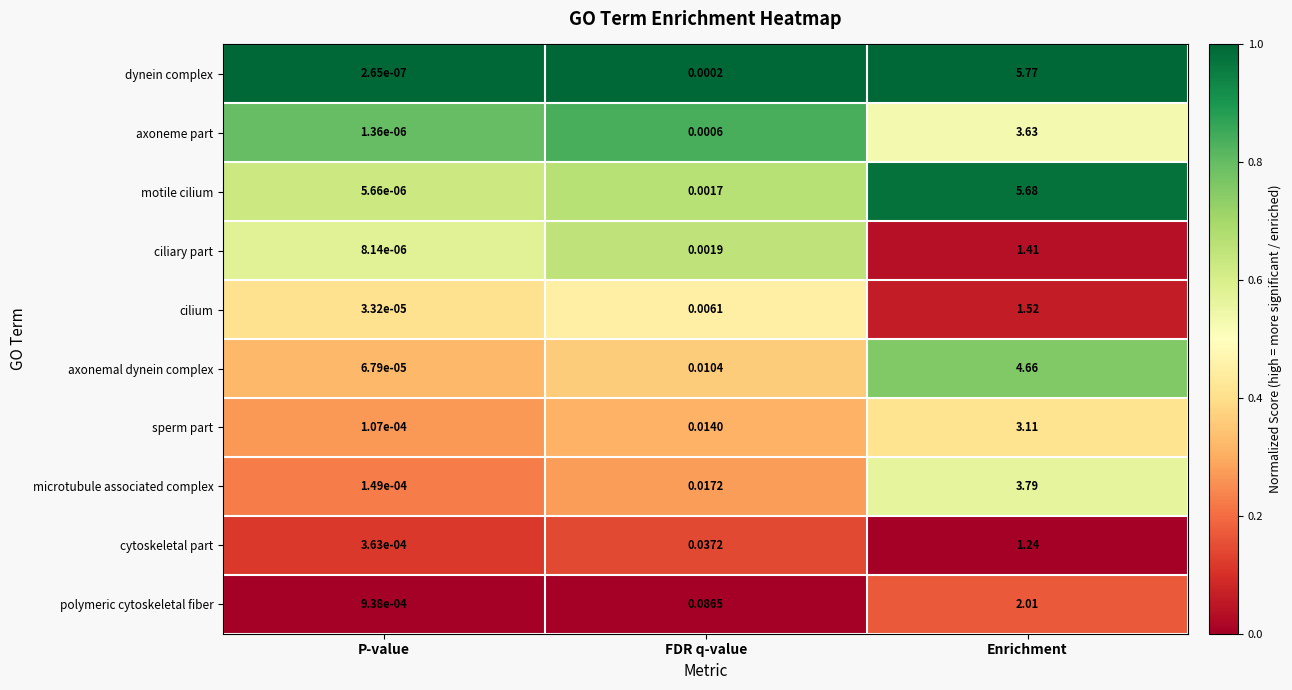

Which series has the widest spread of values?

dynein complex